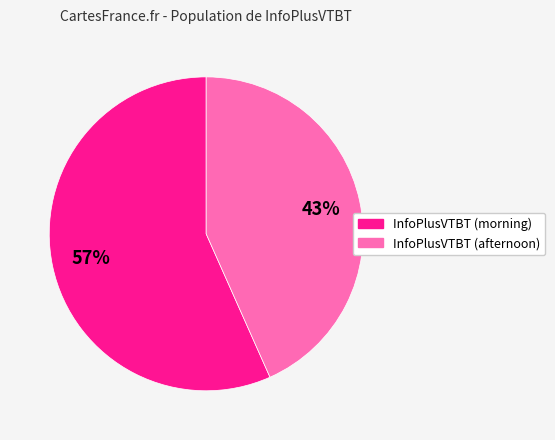

Is there any slice that represents more than half of the pie?

Yes